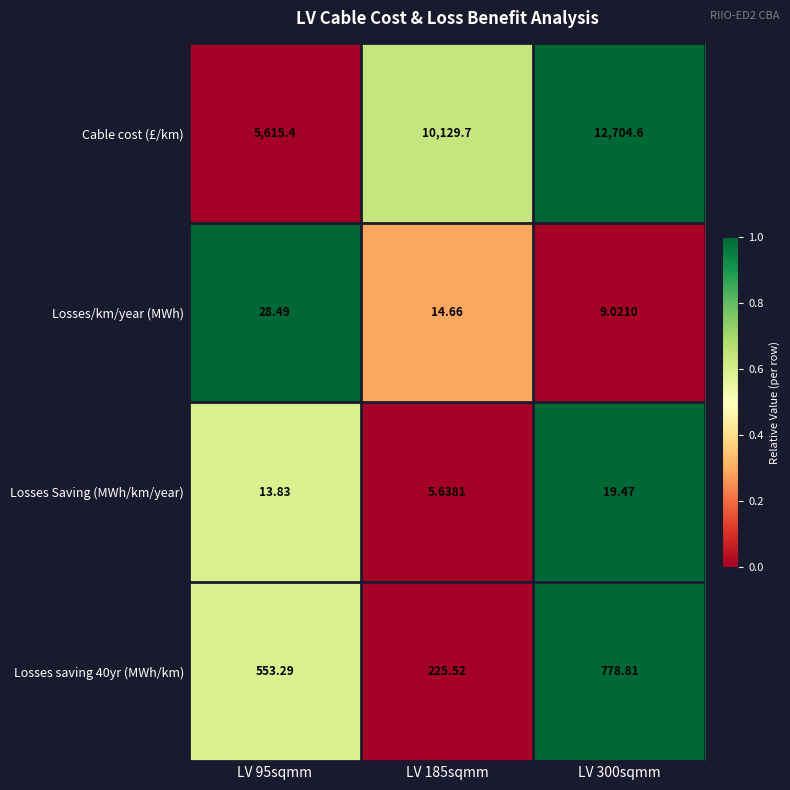

Between LV 95sqmm and LV 185sqmm, which series saw the biggest shift?

Cable cost (£/km)